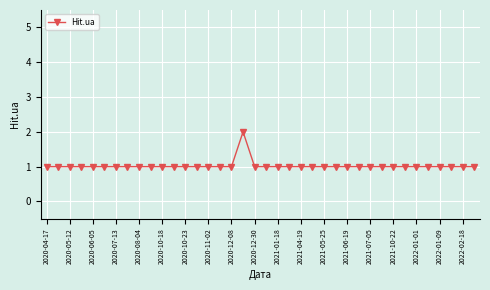

What is the value of the 16th point from the left?

1